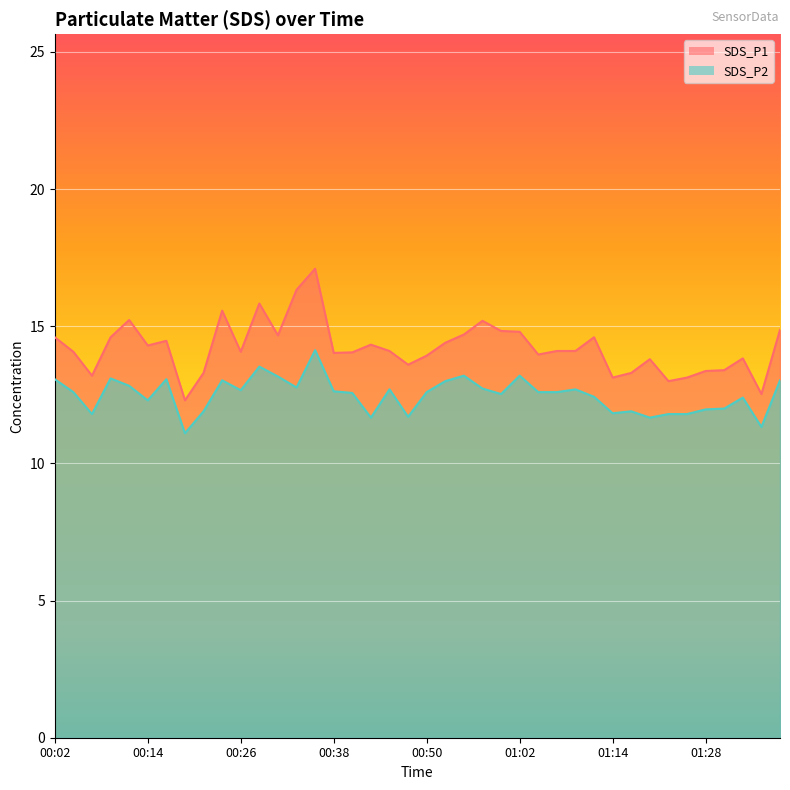

Which series has the largest total across all categories?

SDS_P1